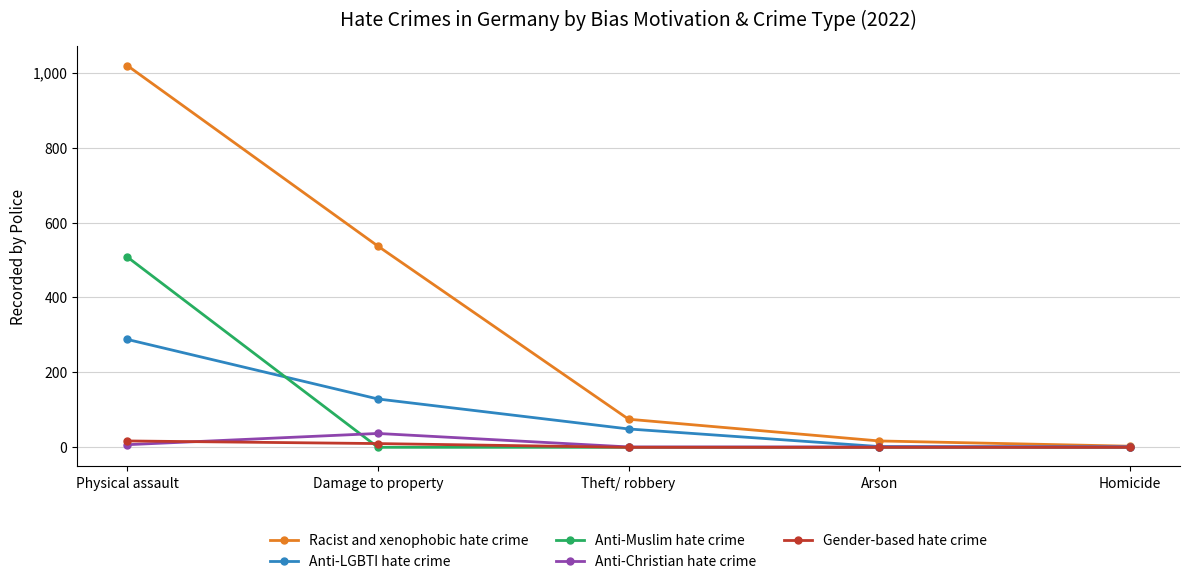

What position from the left is Arson?

4